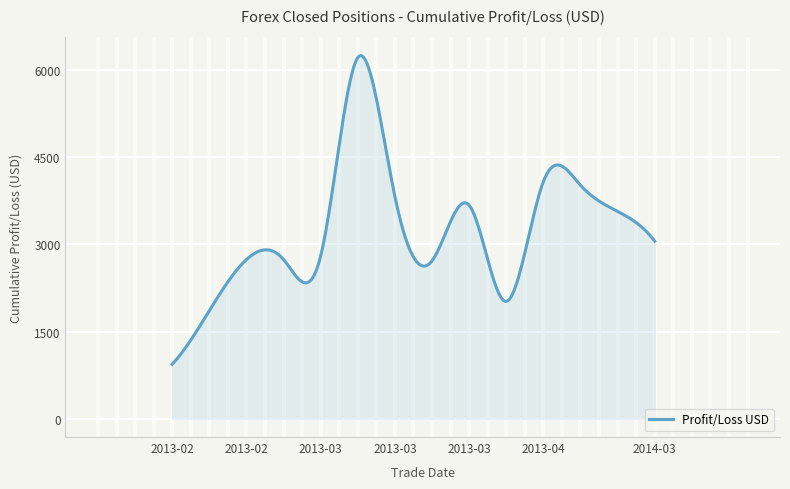

What is the difference between the second highest and minimum values?

5301.2